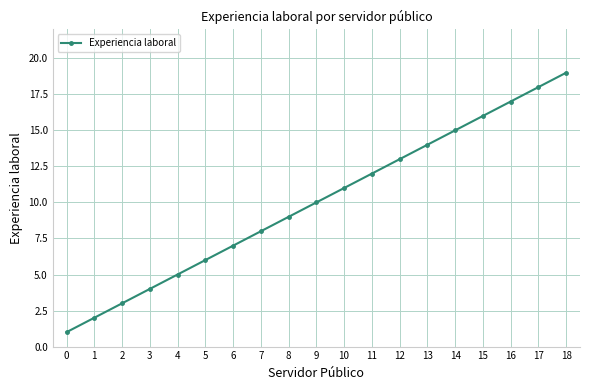

What is the smallest value displayed?

1